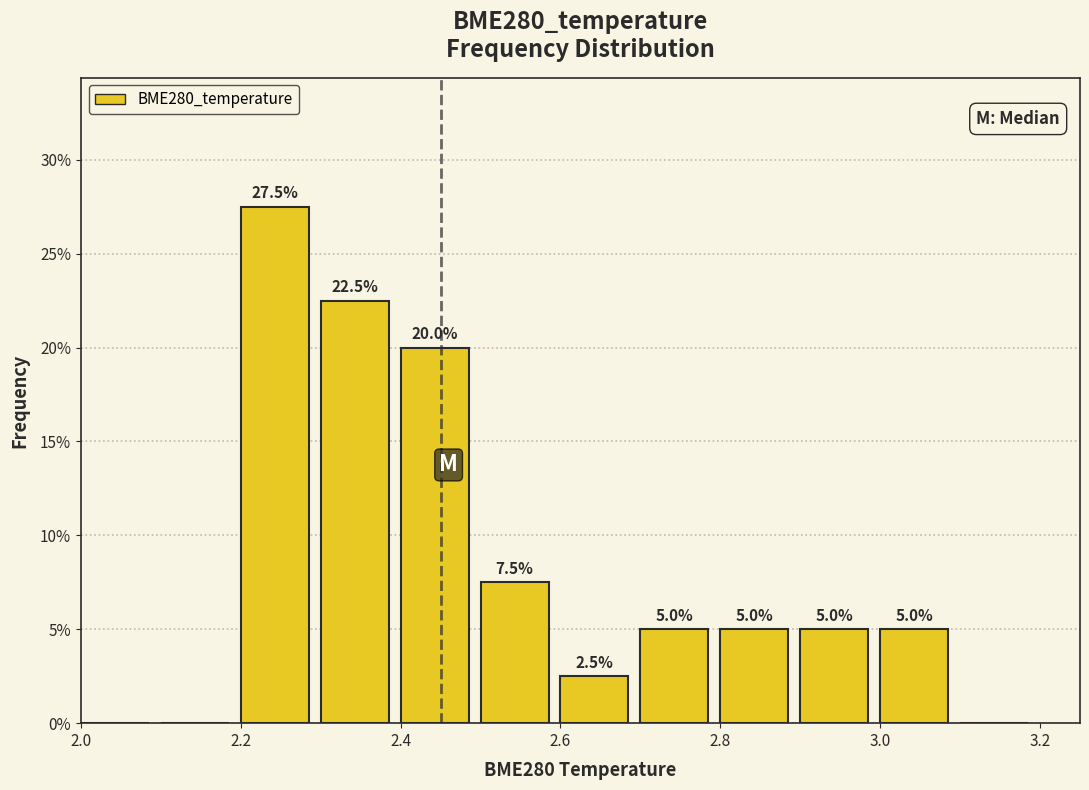

Over which range of the x-axis is the bar tallest?

2.2 to 2.3